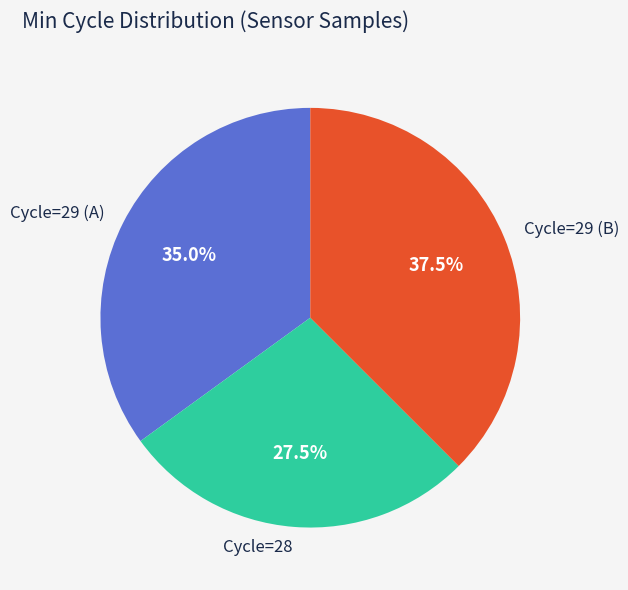

Is Cycle=29 (B) the majority of the pie?

No